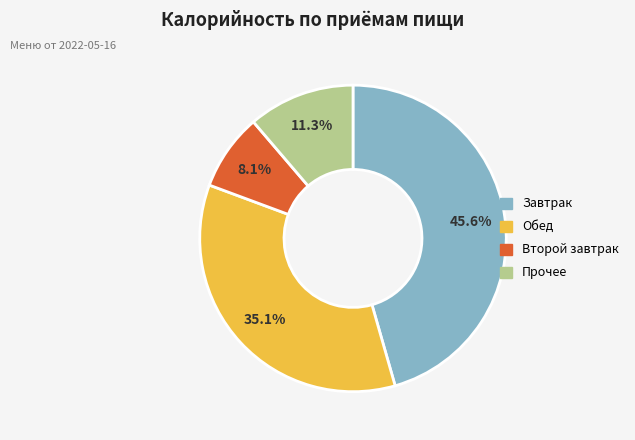

Does any single category account for the majority?

No